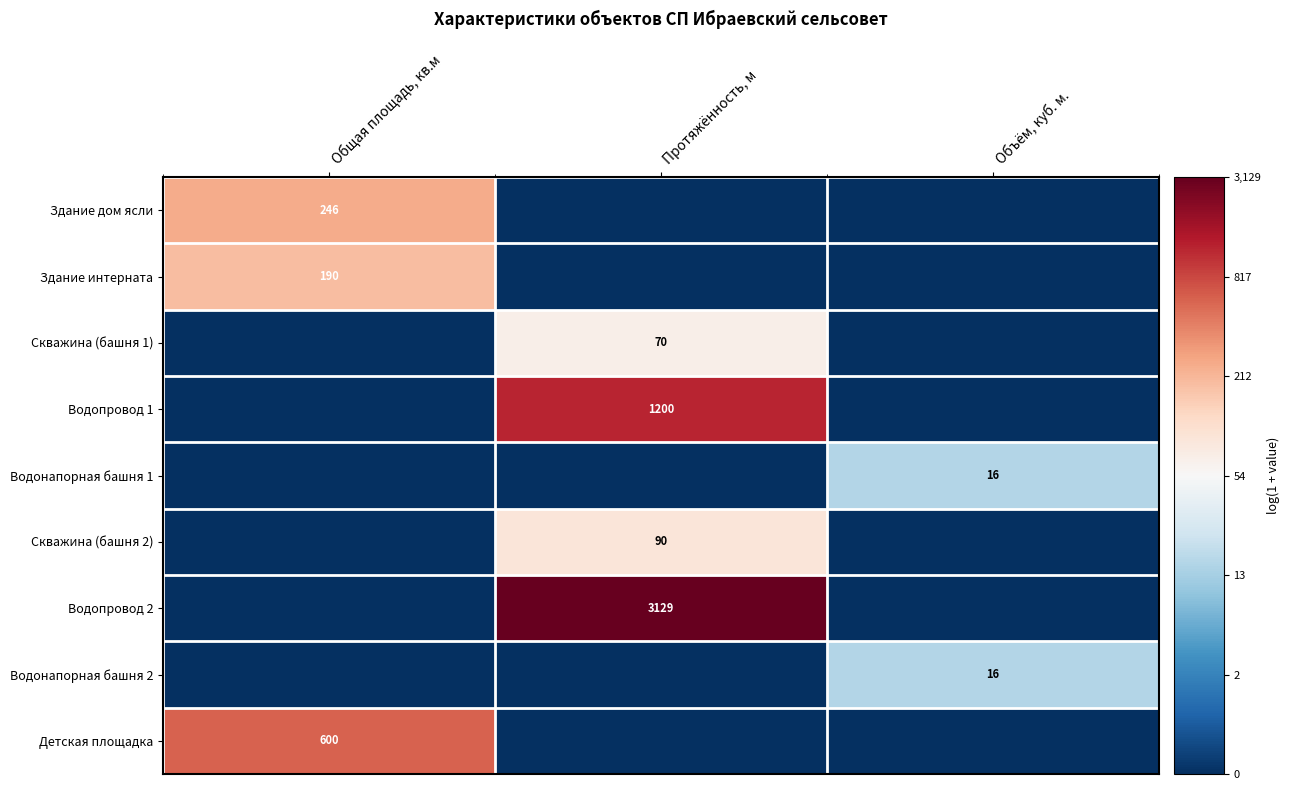

The Водопровод 2 series shows 1253 at Протяжённость, м. True or false?

False